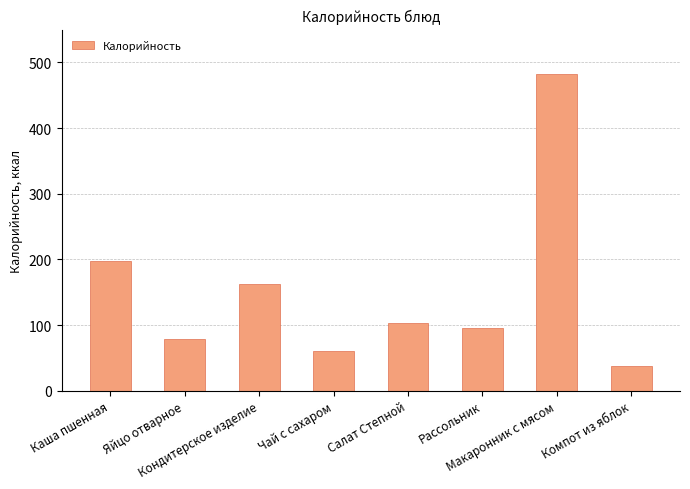

How many bars are there in total?

8